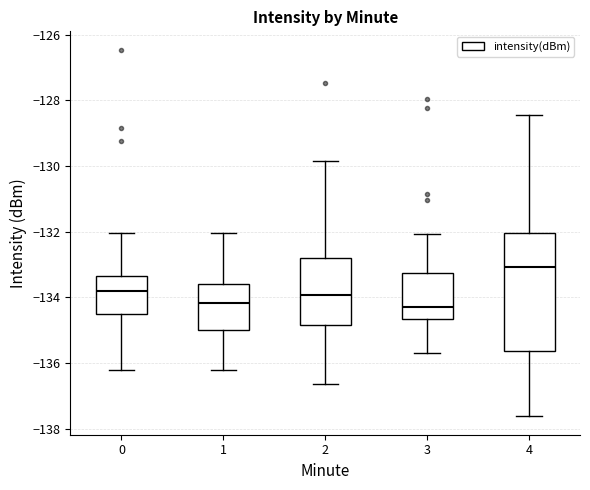

Comparing the boxes themselves (not the whiskers), which one is the tallest?

4